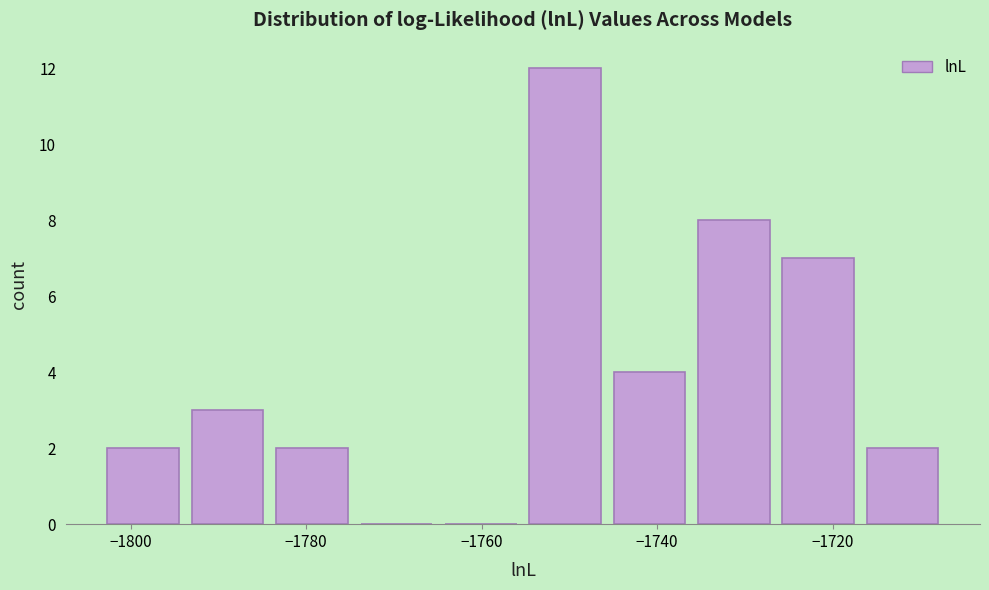

Reading left to right, list every bar in this chart as the range it spans on the x-axis followed by its height. Neither the bar edges nor the heights are printed on the chart, so give them approximately, as read against the axes.

-1804 to -1794: 2
-1794 to -1784: 3
-1784 to -1774: 2
-1774 to -1764: 0
-1764 to -1756: 0
-1756 to -1746: 12
-1746 to -1736: 4
-1736 to -1726: 8
-1726 to -1716: 7
-1716 to -1708: 2